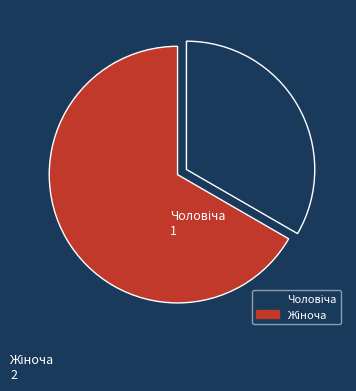

What portion of the pie excludes Жіноча?

33.3%